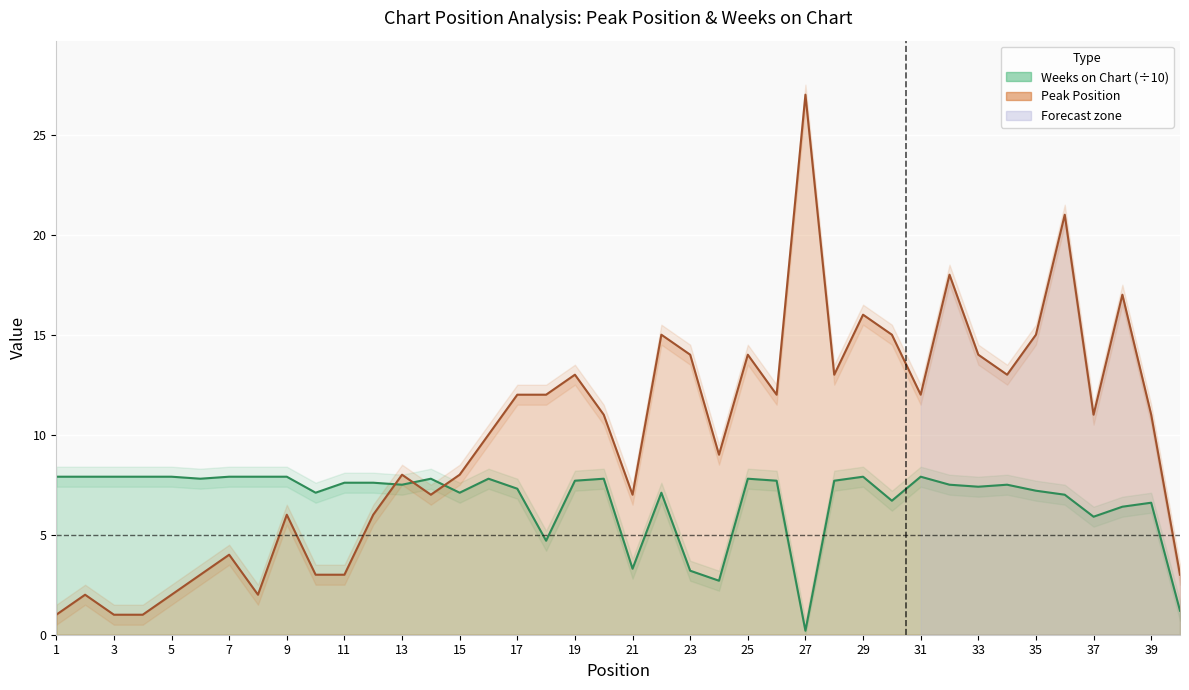

What is the difference between the maximum and second lowest values in the Weeks on Chart series?

6.7